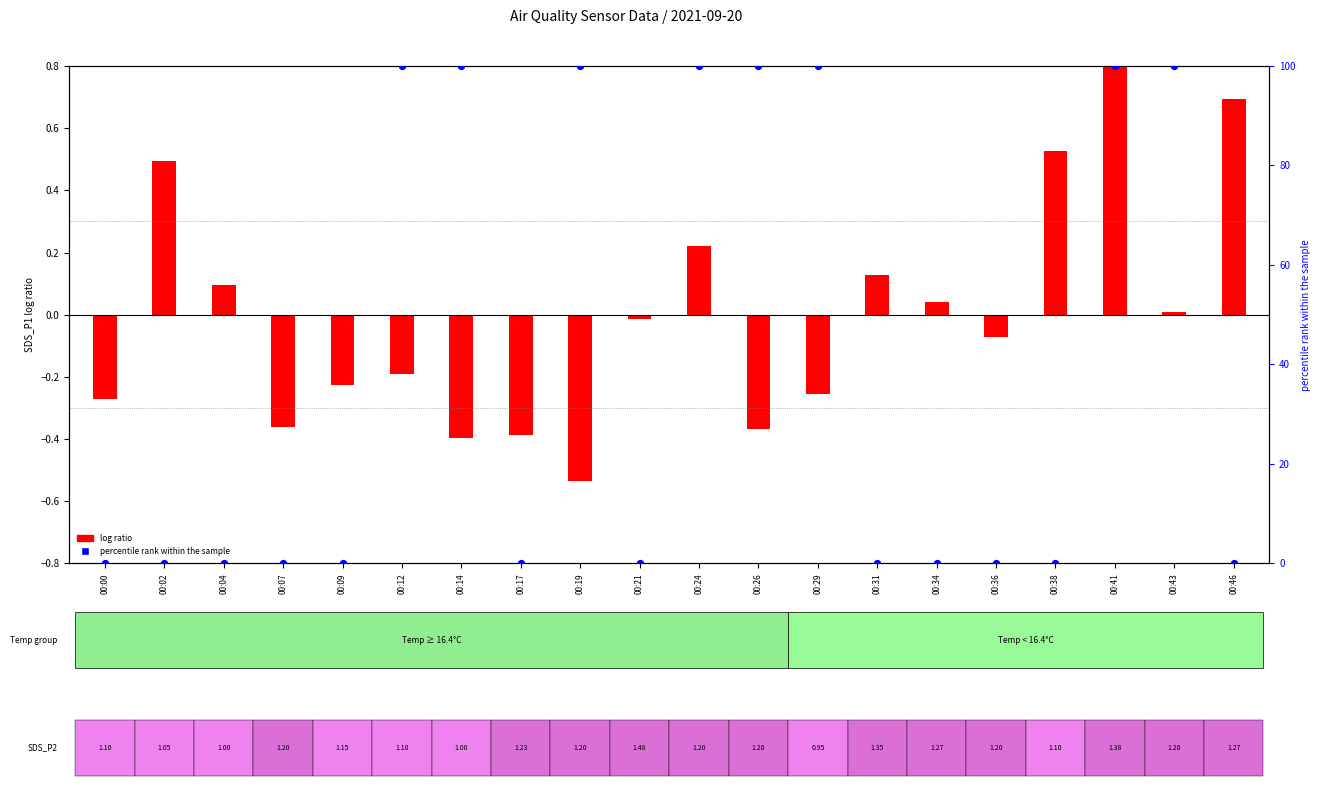

What is the change in value from 00:02 to 00:43?

+100